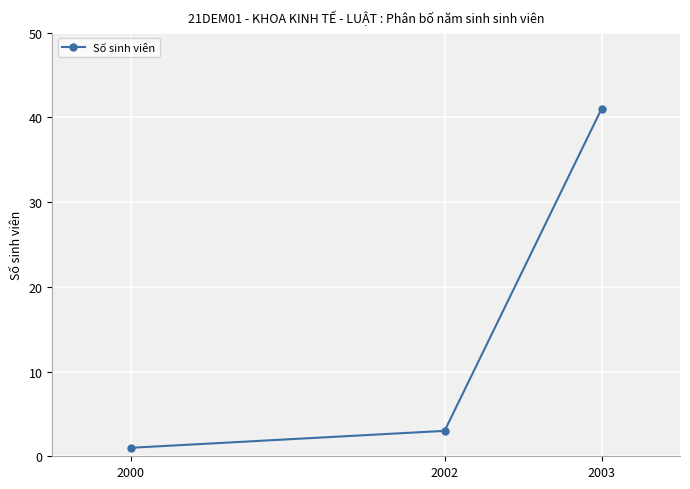

What is the value of the 2nd point from the left?

3